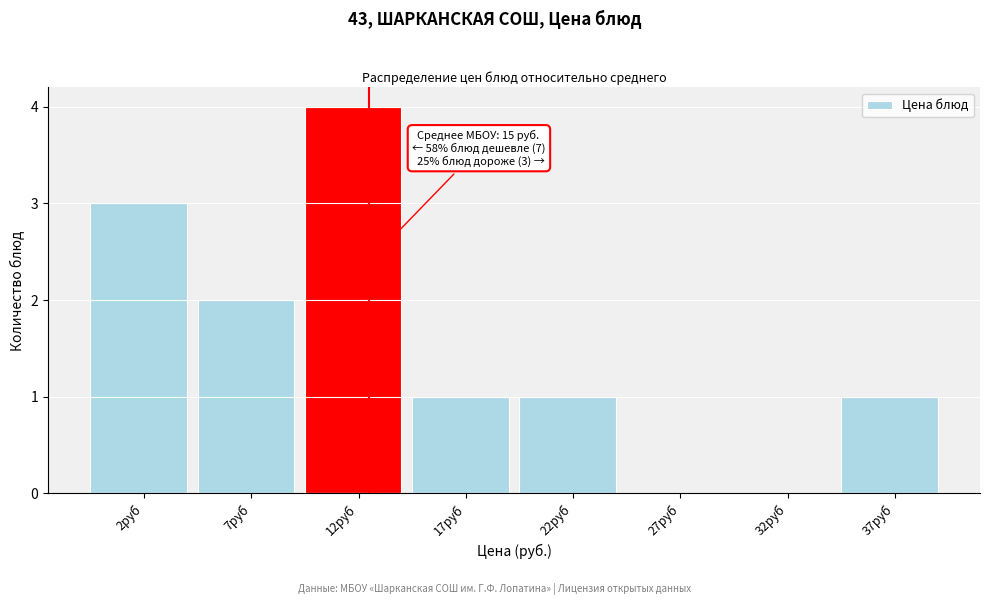

Reading right to left, list all the values displayed in this chart.

37руб=1	32руб=0	27руб=0	22руб=1	17руб=1	12руб=4	7руб=2	2руб=3